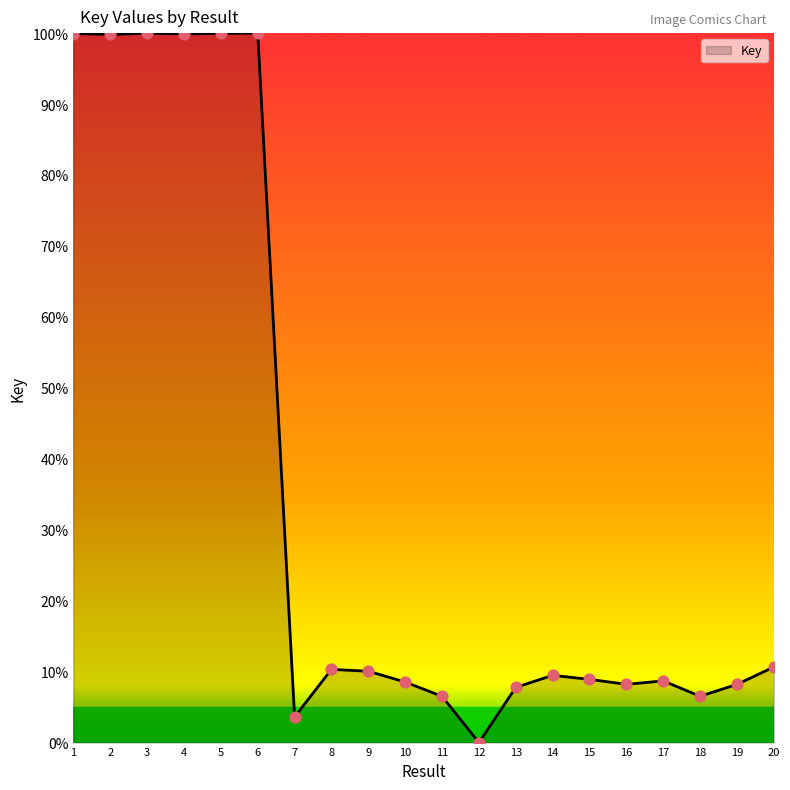

Which has a higher value, 20 or 3?

3